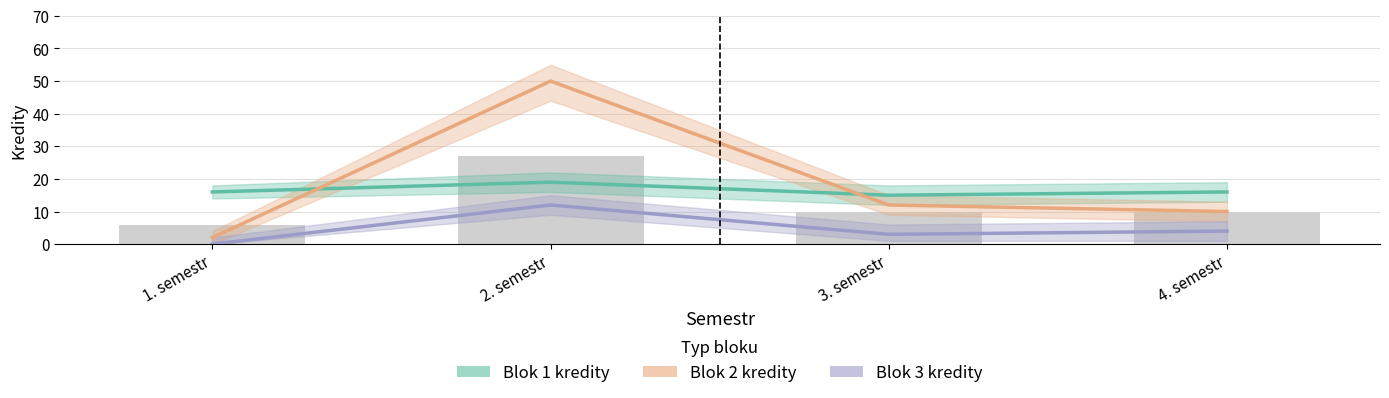

Which category has the lowest value in the Blok 3 kredity series?

1. semestr